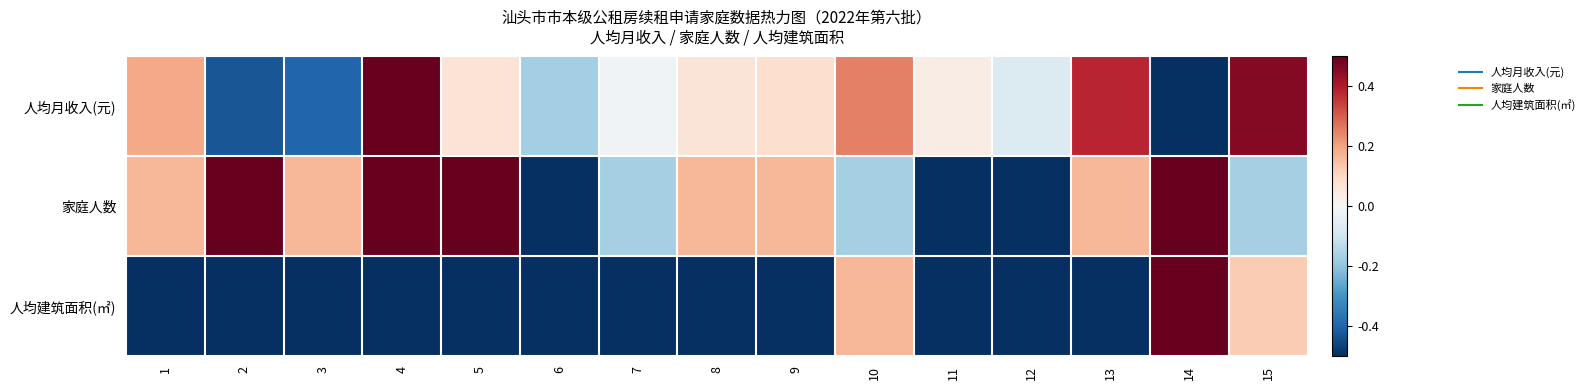

Count the number of categories in the chart.

15